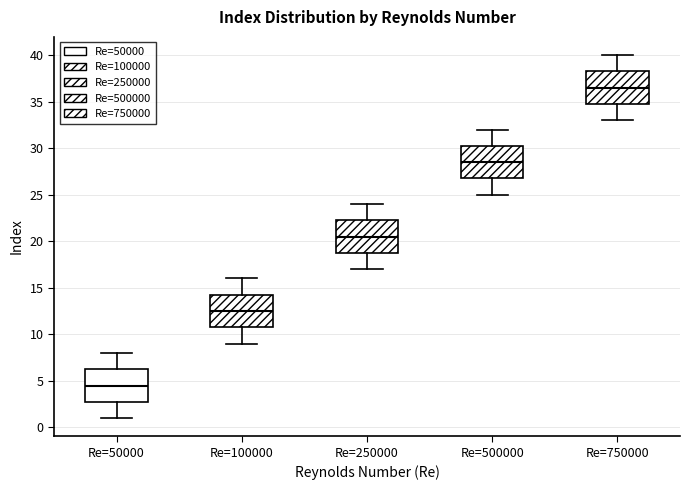

Reading left to right, transcribe this box plot: for each box, give where its median line is, the range the box spans, and where its two whiskers end, as read against the y-axis. The values are not printed on the chart, so give them approximately, as read against the axis.

Re=50000: median 4.5, box 3.0 to 6.5, whiskers 1.0 to 8.0
Re=100000: median 12.5, box 11.0 to 14.5, whiskers 9.0 to 16.0
Re=250000: median 20.5, box 19.0 to 22.5, whiskers 17.0 to 24.0
Re=500000: median 28.5, box 27.0 to 30.5, whiskers 25.0 to 32.0
Re=750000: median 36.5, box 35.0 to 38.5, whiskers 33.0 to 40.0